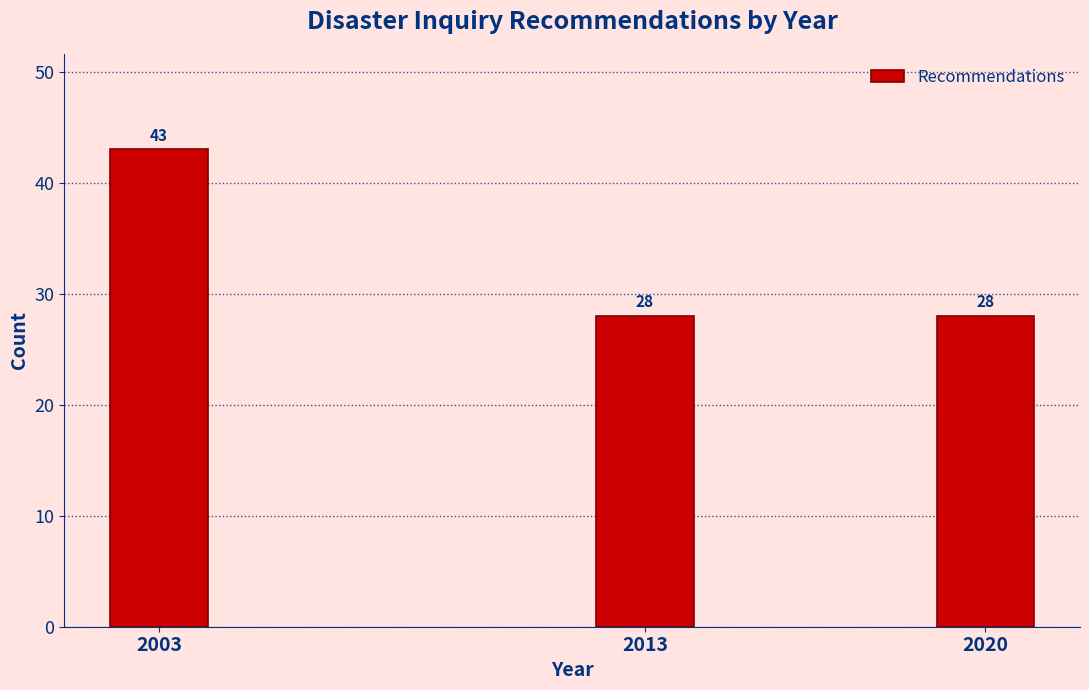

Reading left to right, transcribe all the data shown in this chart.

43	28	28